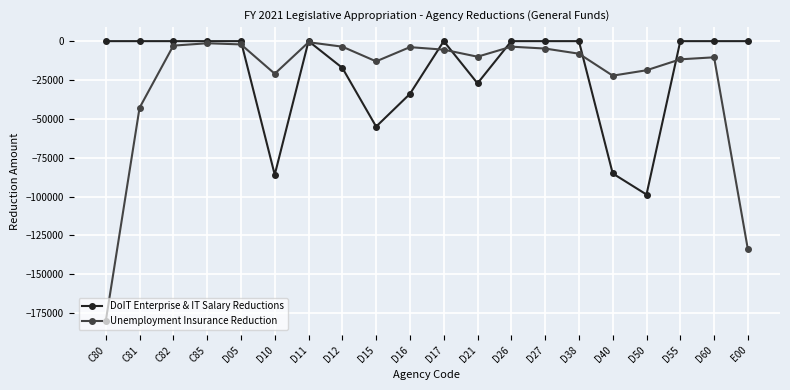

True or false: DoIT Enterprise & IT Salary Reductions has more than 1 interior local peaks.

True